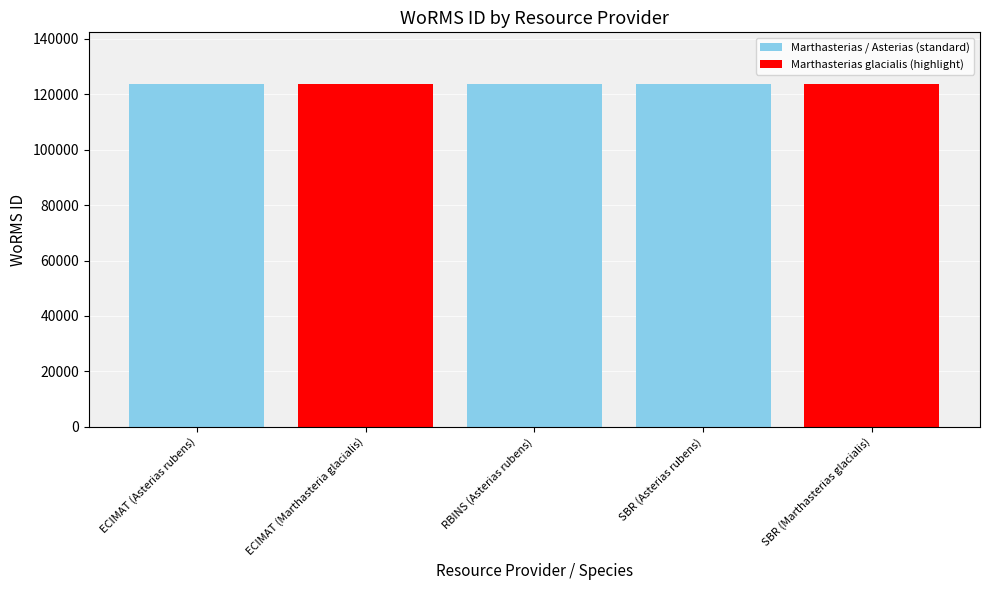

True or false: the data shows 59504 at RBINS (Asterias rubens).

False